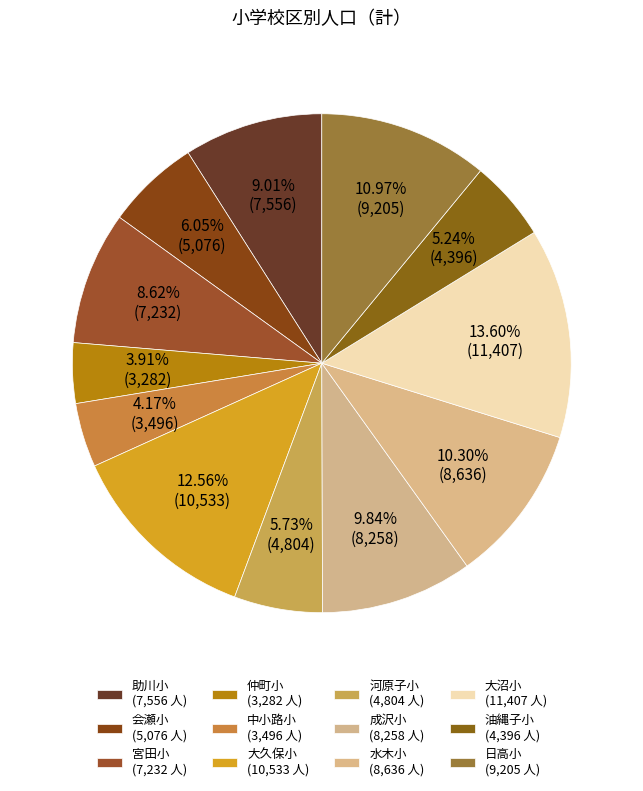

To the nearest percent, what percentage of the pie is 油縄子小?

5%